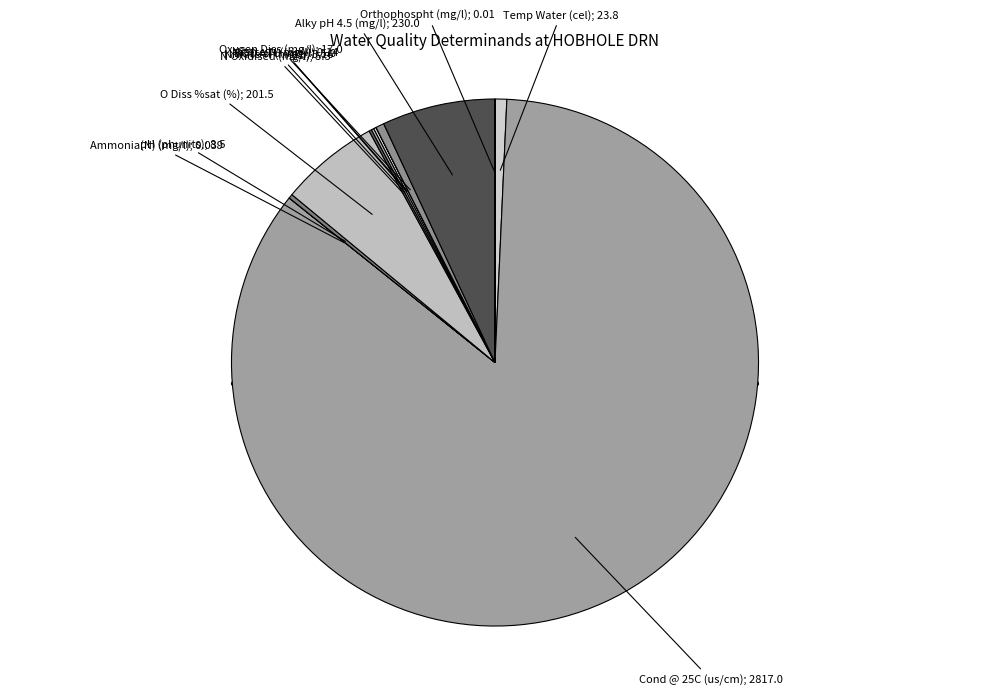

Is it true that Temp Water (cel) is 1% of the pie?

True